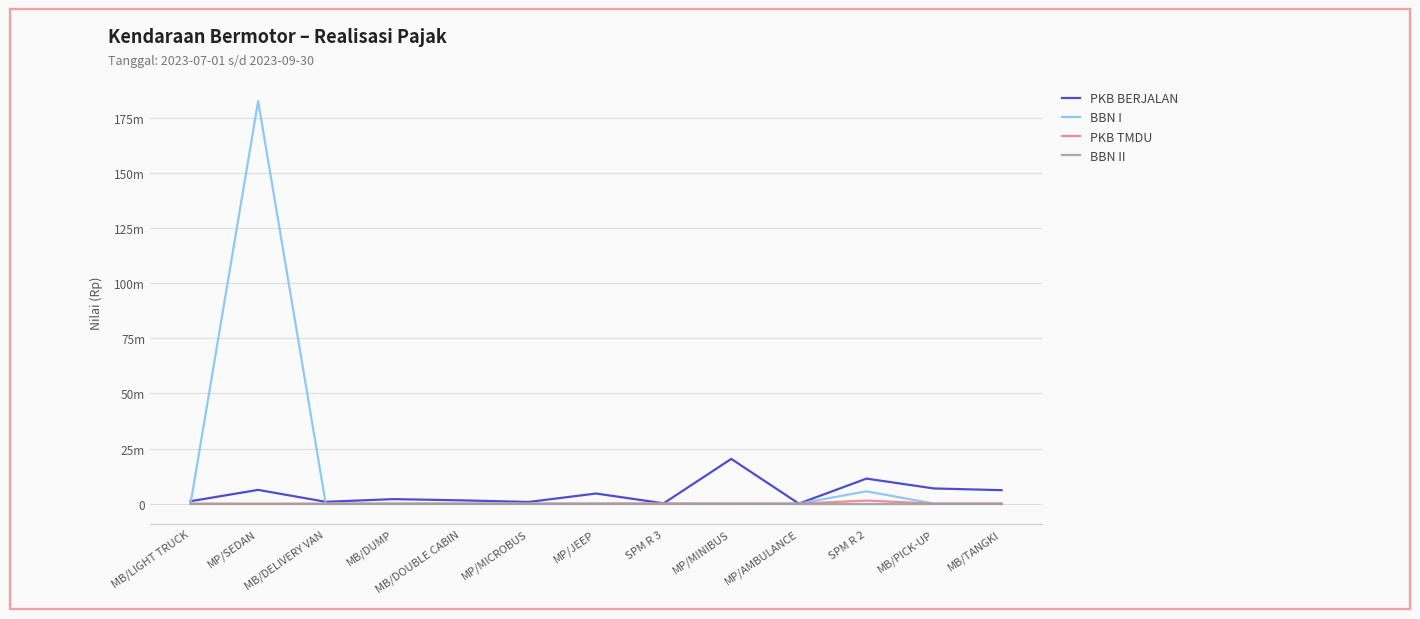

Reading right to left, list all the values displayed in this chart.

PKB BERJALAN: 6103500	6878900	11347900	0	20287767	139750	4583250	754075	1497300	2041000	824600	6237125	1098500
BBN I: 0	0	5580000	0	0	0	0	0	0	0	0	182550000	0
PKB TMDU: 0	0	1385500	0	0	83500	0	0	0	0	0	0	0
BBN II: 0	0	0	0	0	0	0	0	0	0	0	0	0